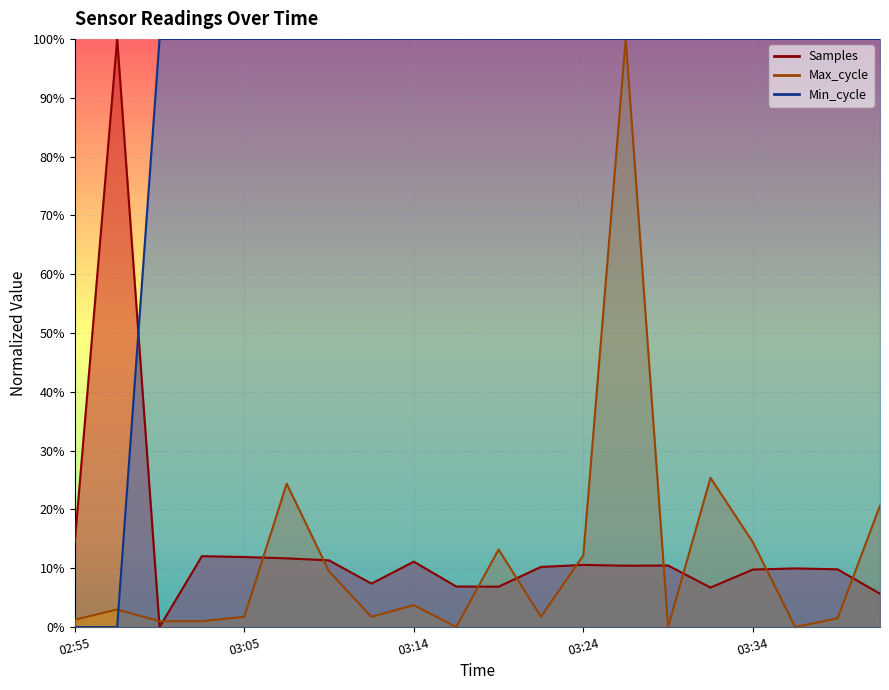

How many lines are shown in the chart?

3